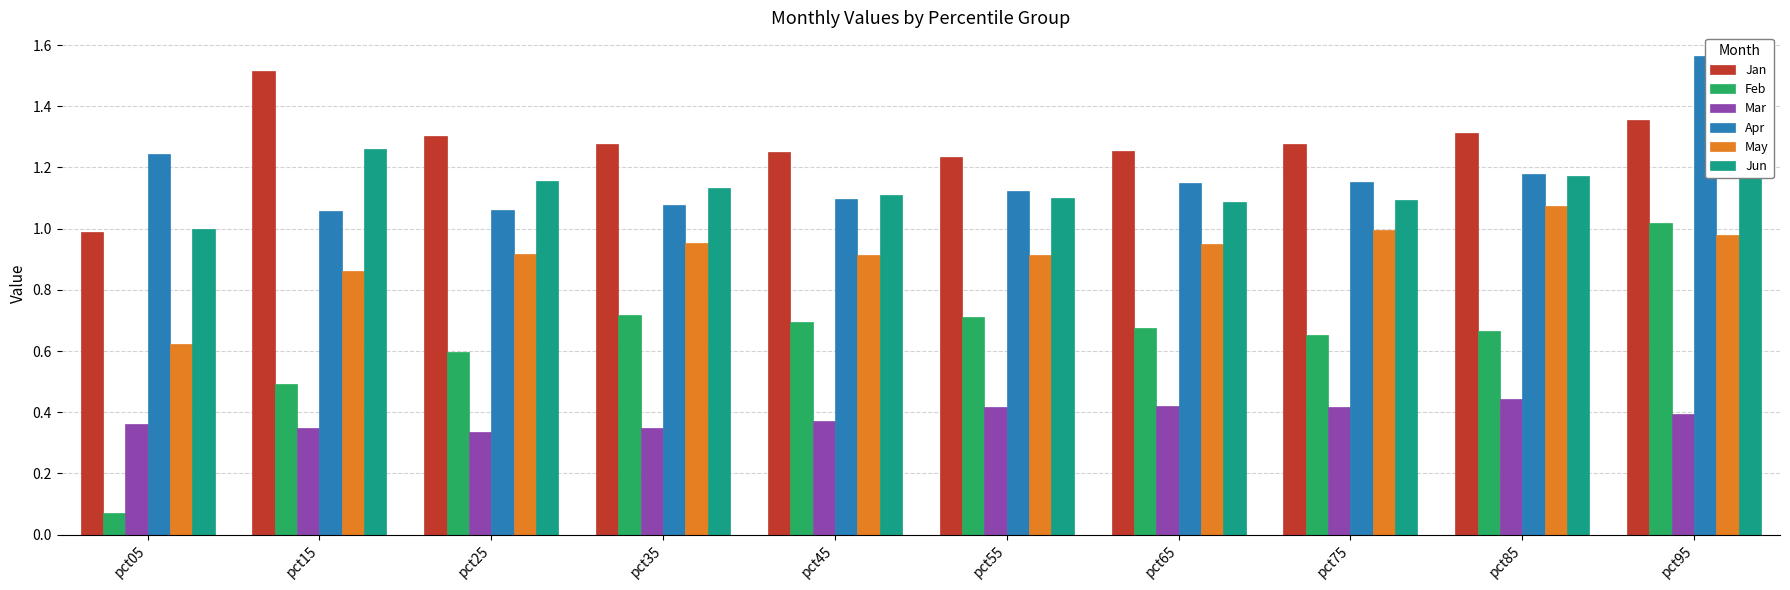

What is the value of the Jun bar at the 10th from the left?

1.3